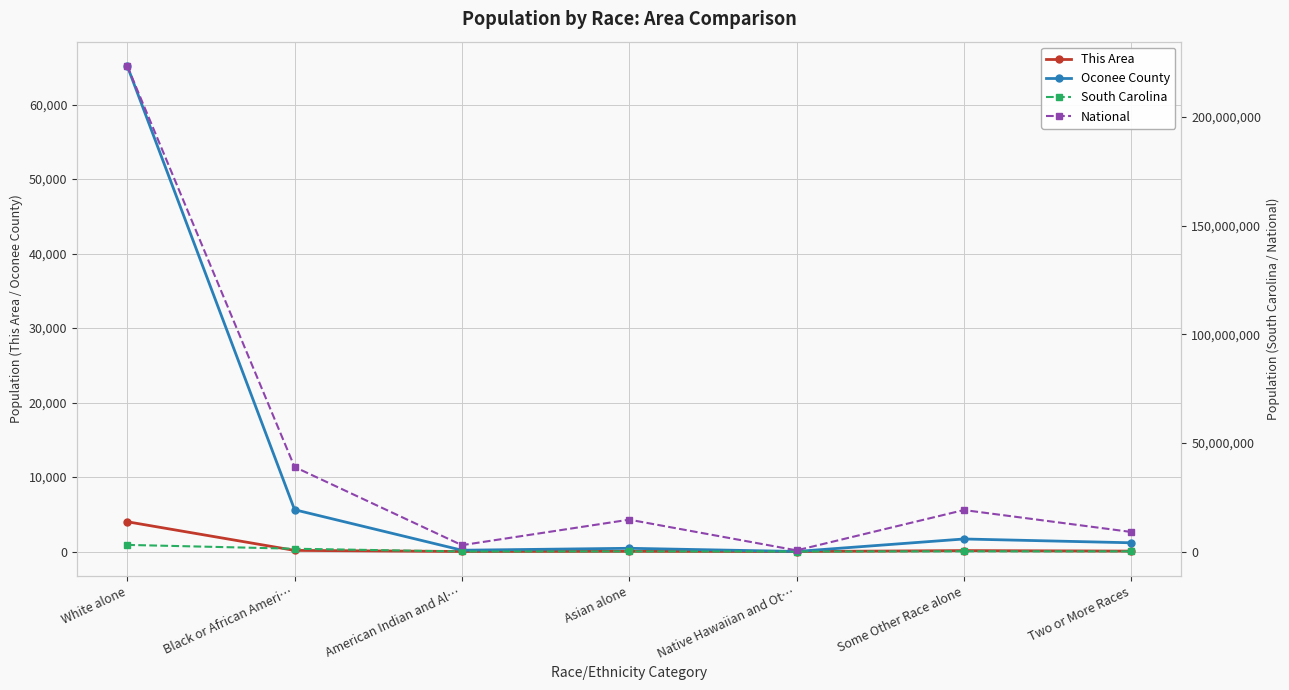

What is the sum of all Oconee County values?

74273